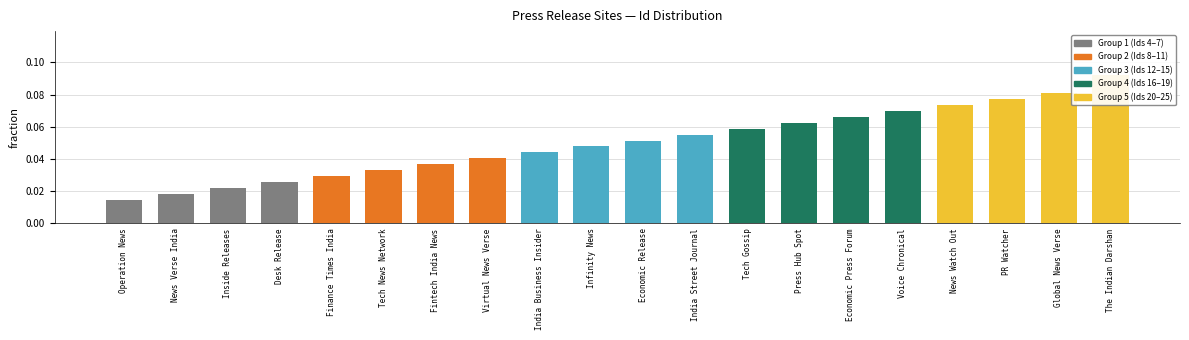

List the labels in order of value, smallest first.

Operation News, News Verse India, Inside Releases, Desk Release, Finance Times India, Tech News Network, Fintech India News, Virtual News Verse, India Business Insider, Infinity News, Economic Release, India Street Journal, Tech Gossip, Press Hub Spot, Economic Press Forum, Voice Chronical, News Watch Out, PR Watcher, Global News Verse, The Indian Darshan